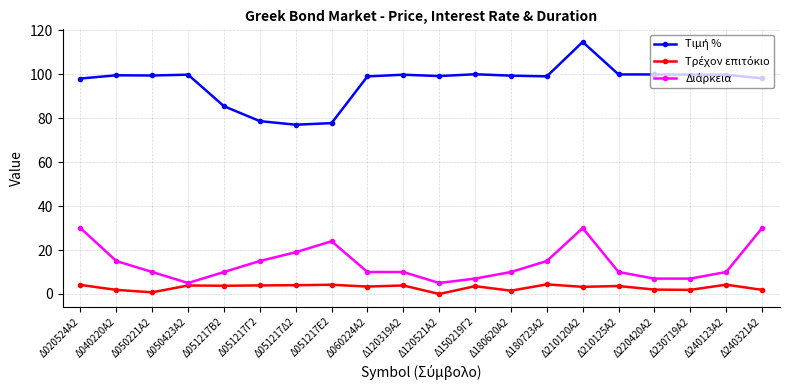

What is the total value across all series at Δ210125Α2?

113.5